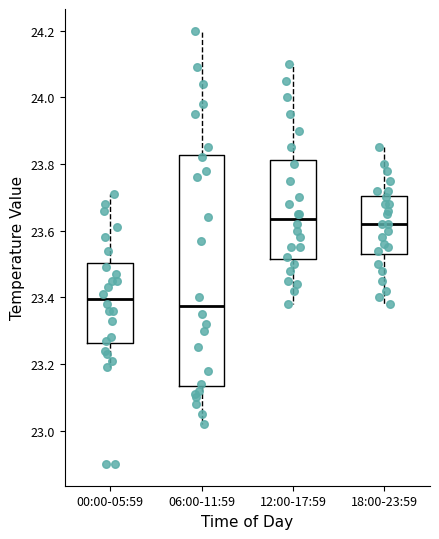

Reading left to right, read every box against the y-axis: the position of its median line, the range the box covers, and the ends of its whiskers. The values are not printed on the chart, so give them approximately, as read against the axis.

00:00-05:59: median 23.40, box 23.26 to 23.50, whiskers 23.20 to 23.72
06:00-11:59: median 23.38, box 23.14 to 23.82, whiskers 23.02 to 24.20
12:00-17:59: median 23.64, box 23.52 to 23.82, whiskers 23.38 to 24.10
18:00-23:59: median 23.62, box 23.54 to 23.70, whiskers 23.38 to 23.86